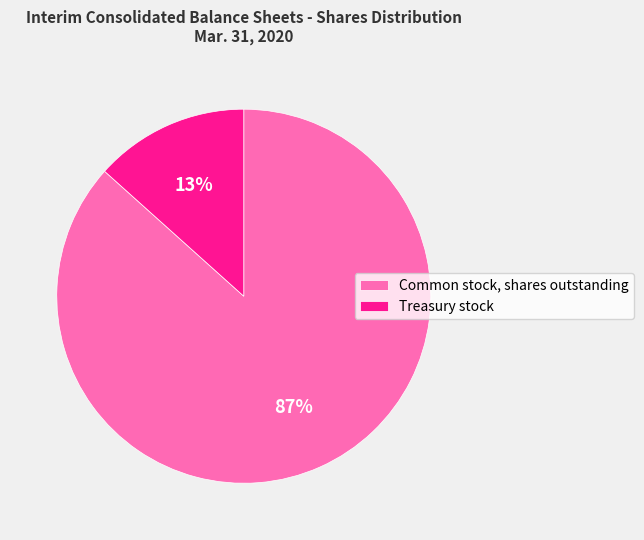

Which category has the smallest portion of the pie?

Treasury stock